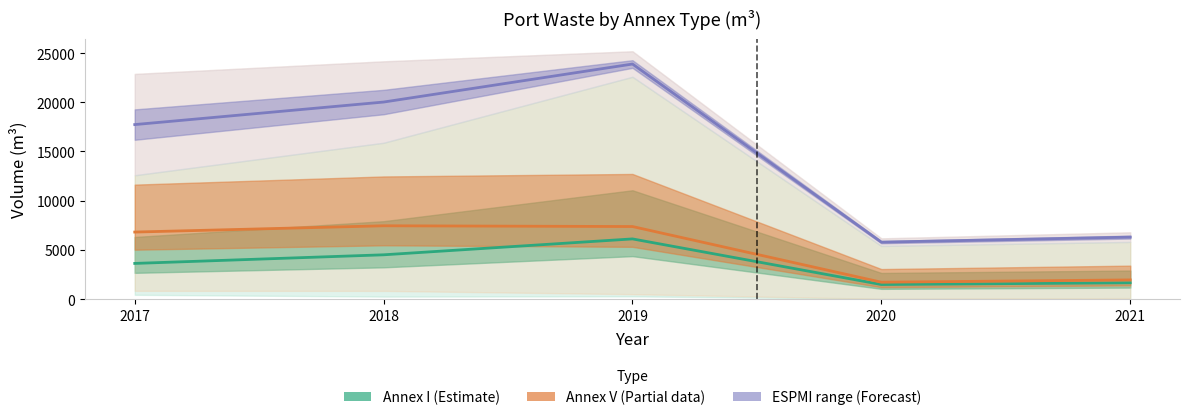

Is the value of ESPMI range (Forecast) at 2021 greater than the value of Annex V (Partial) at 2018?

No